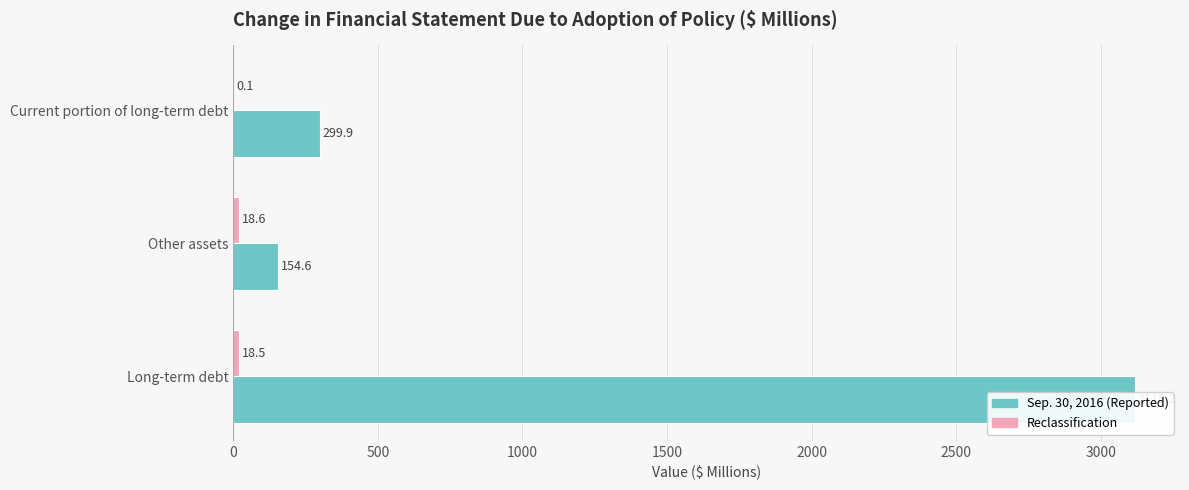

What is the difference between the maximum and minimum values in the Sep. 30, 2016 (Reported) series?

2963.6